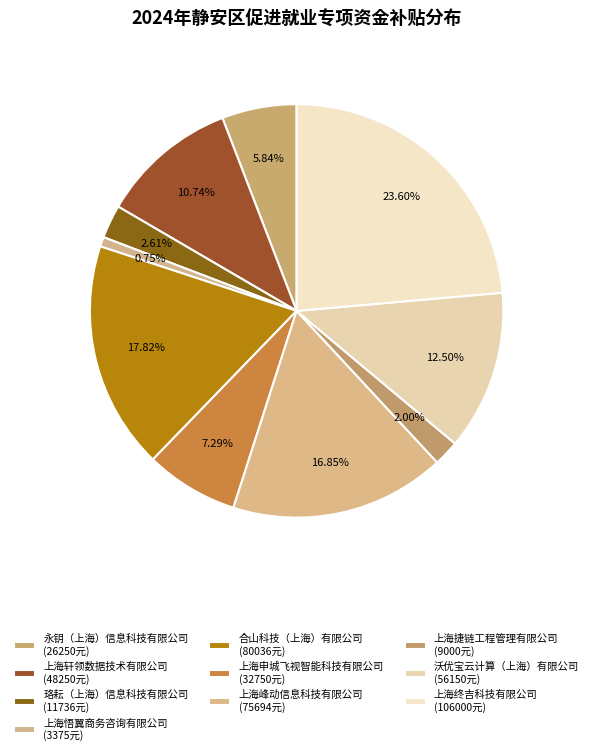

Is 合山科技（上海）有限公司 the majority of the pie?

No